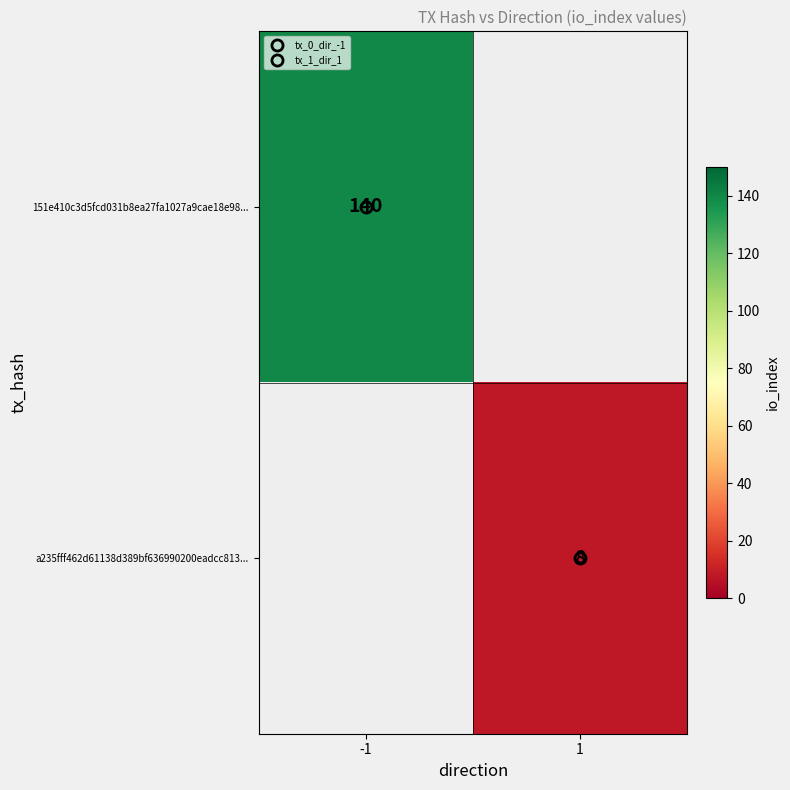

Which series has the largest range (max minus min)?

151e410c3d5fcd031b8ea27fa1027a9cae18e98...